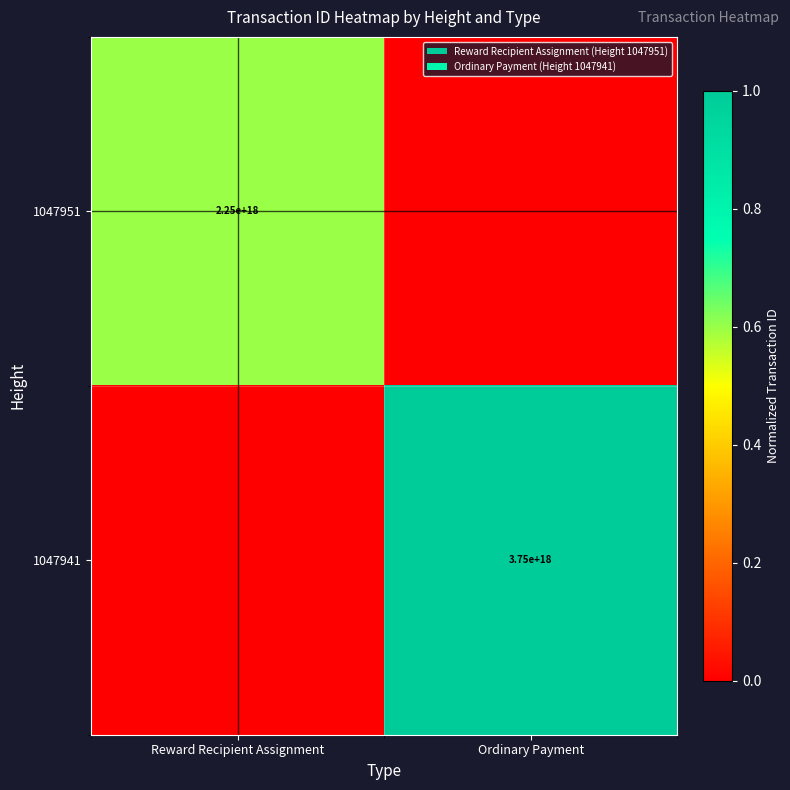

The 1047951 series shows 488277379939268992 at Reward Recipient Assignment. True or false?

False